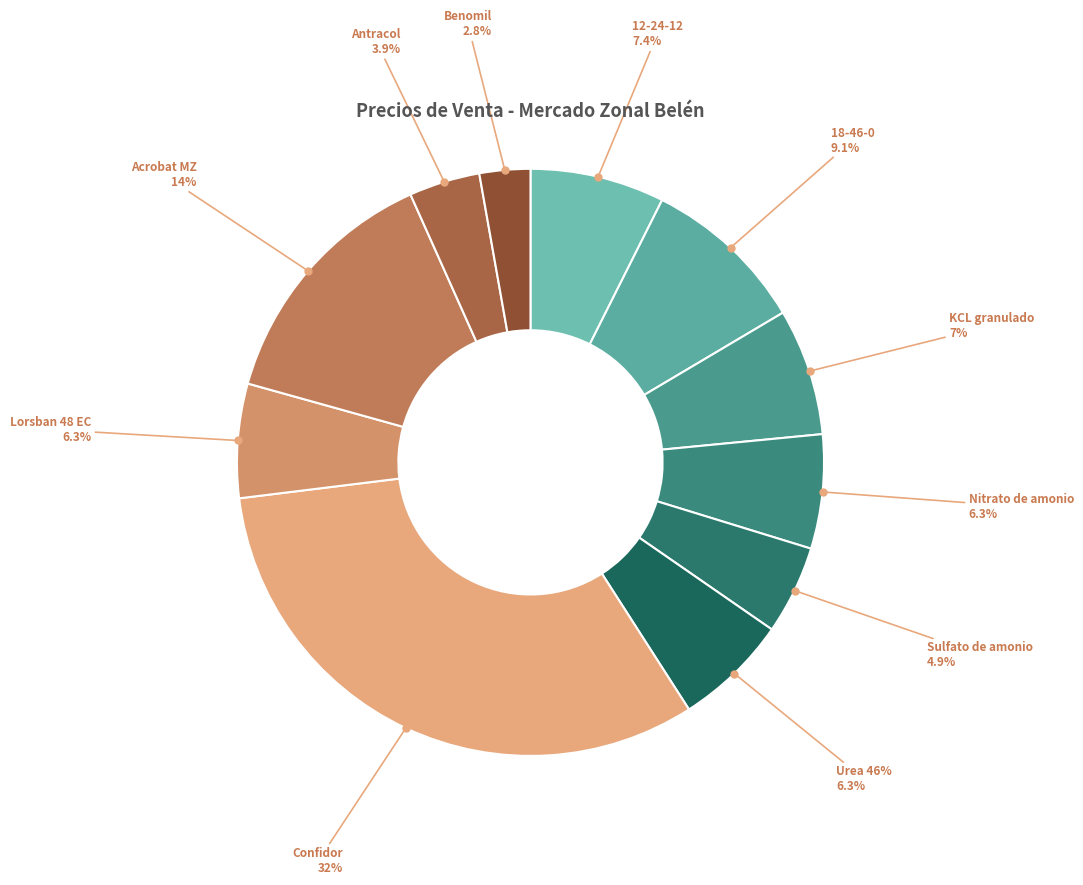

Which category has the smallest portion of the pie?

Benomil